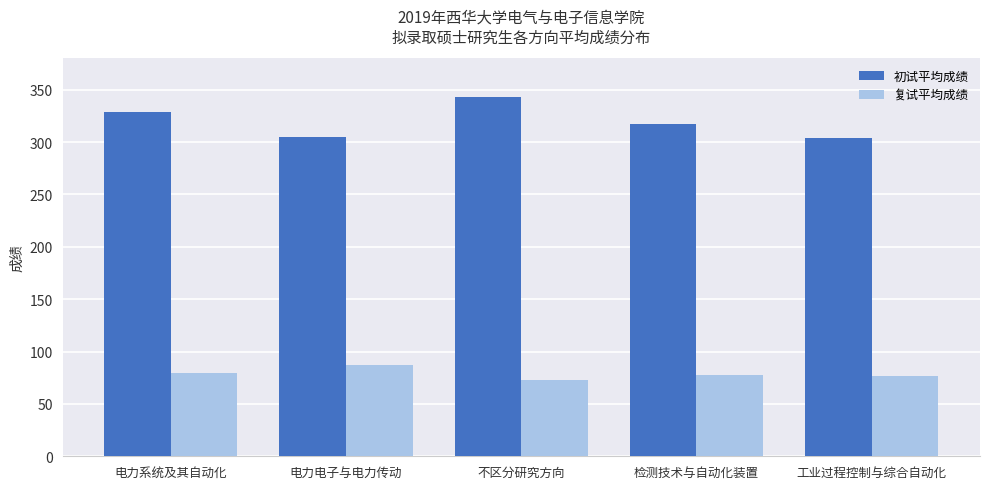

What is the sum of the 初试平均成绩 values at 电力电子与电力传动 and 电力系统及其自动化?

633.8